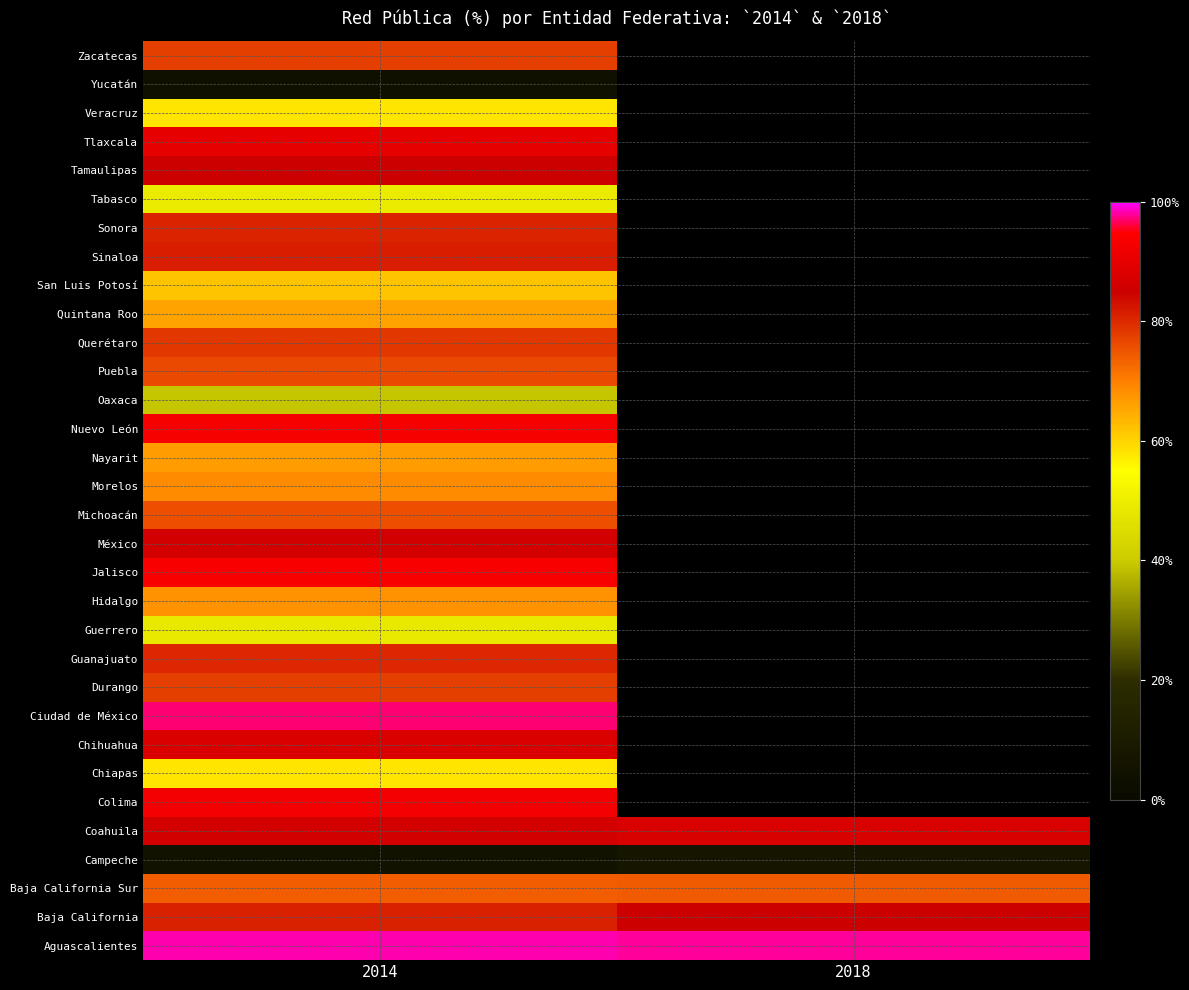

What is the difference between the highest and lowest values at 2018?

90.6